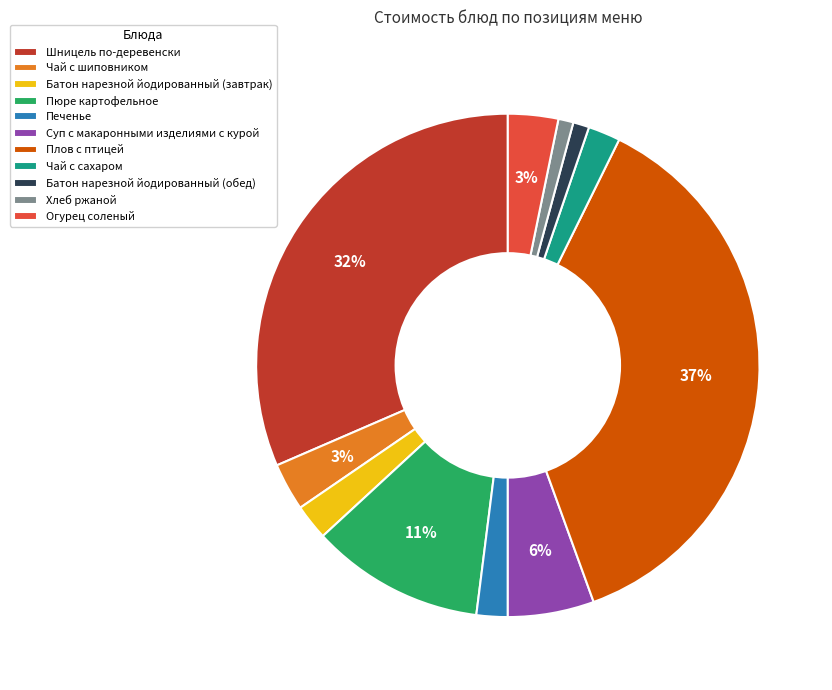

What is the ratio of the value at Суп с макаронными изделиями с курой to the value at Пюре картофельное?

0.5